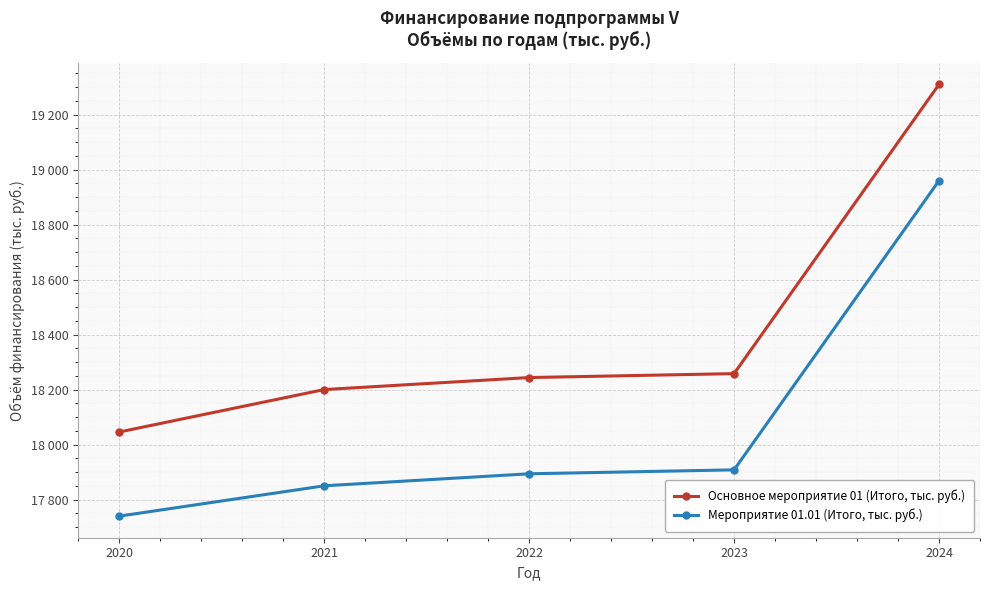

Is this an area chart (filled region under the line)?

No